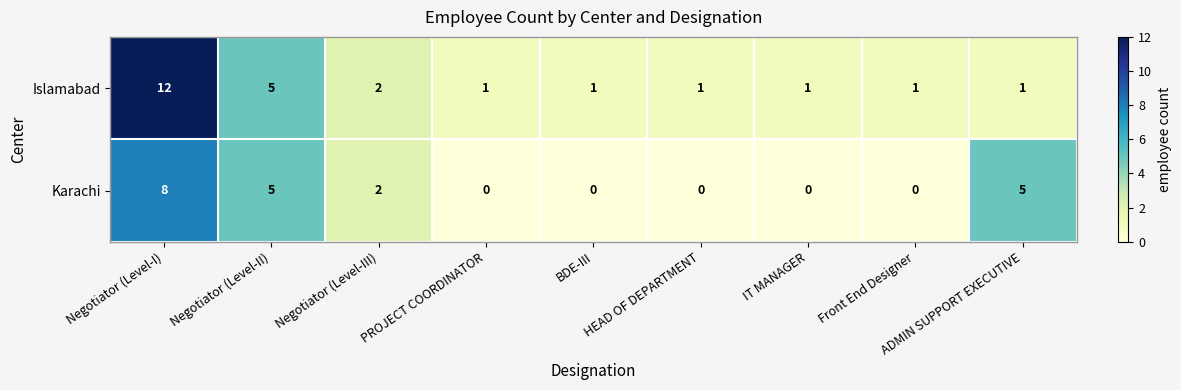

Is the value of Islamabad at HEAD OF DEPARTMENT greater than the value of Karachi at HEAD OF DEPARTMENT?

Yes